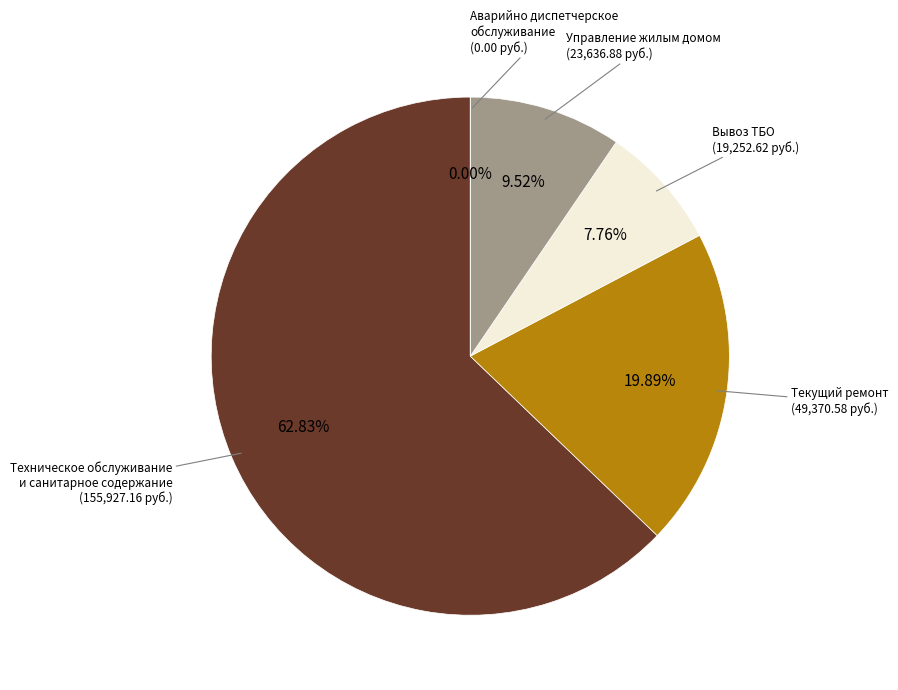

Combined, what portion of the pie is Аварийно диспетчерское
обслуживание and Техническое обслуживание
и санитарное содержание?

62.8%